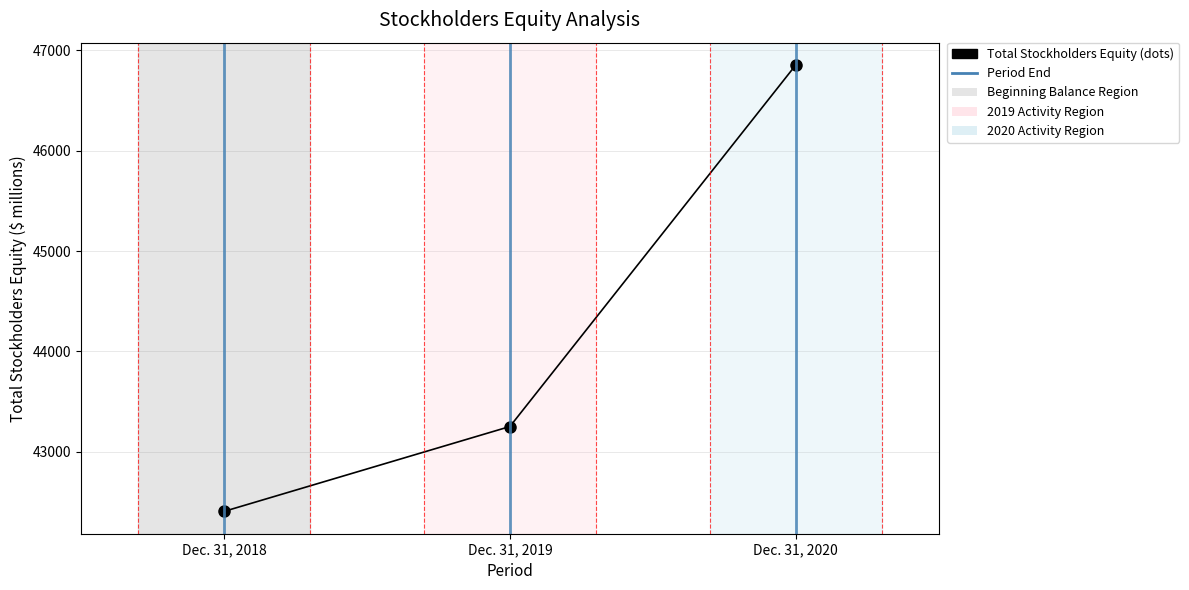

How many values are below 43251?

1